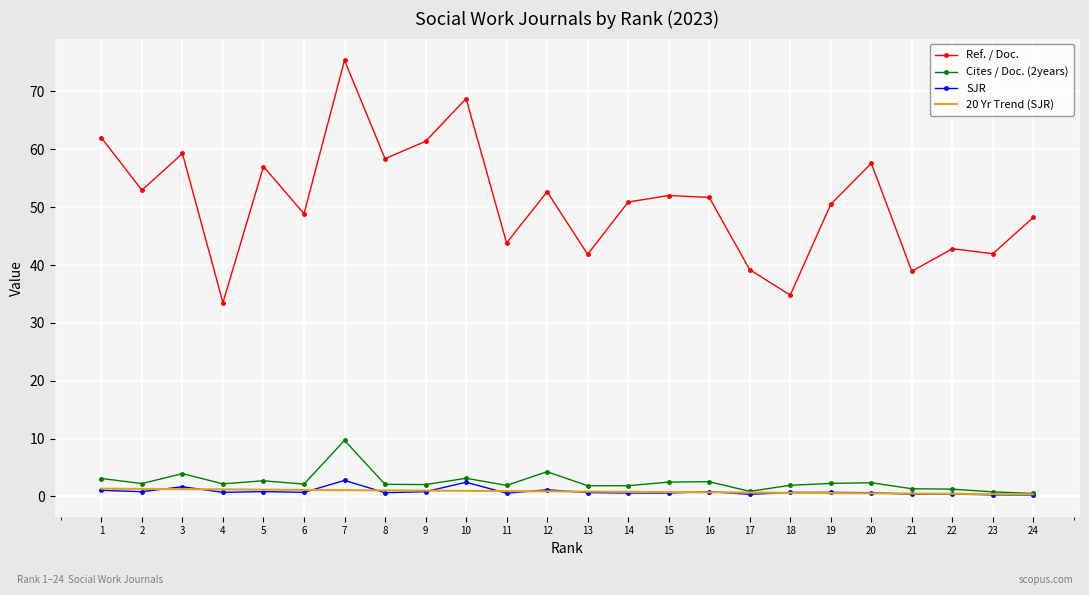

What are all the series names shown in the legend?

Ref. / Doc., Cites / Doc. (2years), SJR, 20 Yr Trend (SJR)